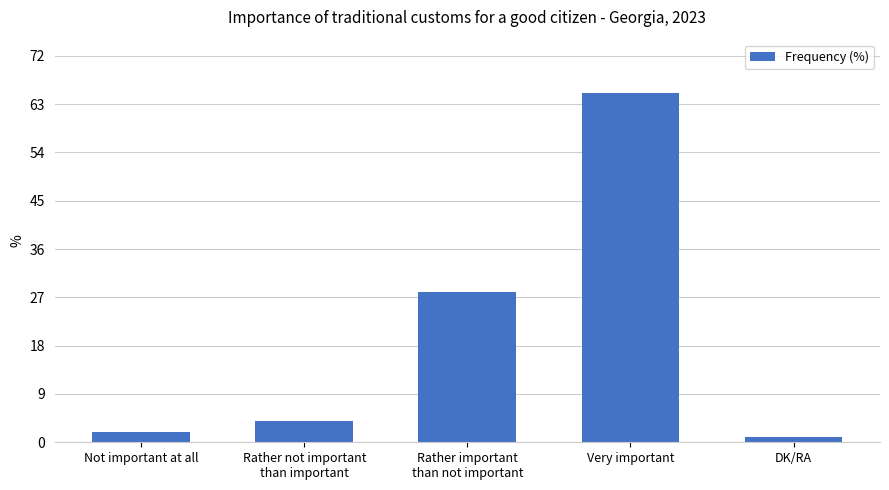

The chart shows a value of 100 at Very important. True or false?

False